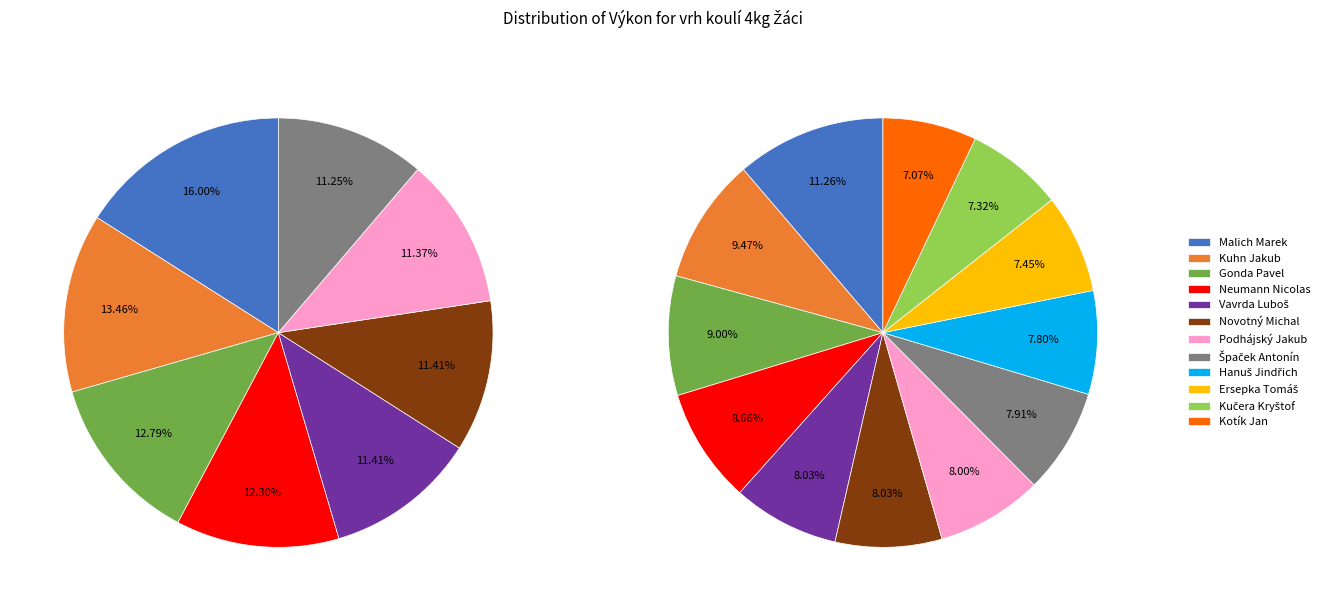

Count the number of slices in the pie.

12